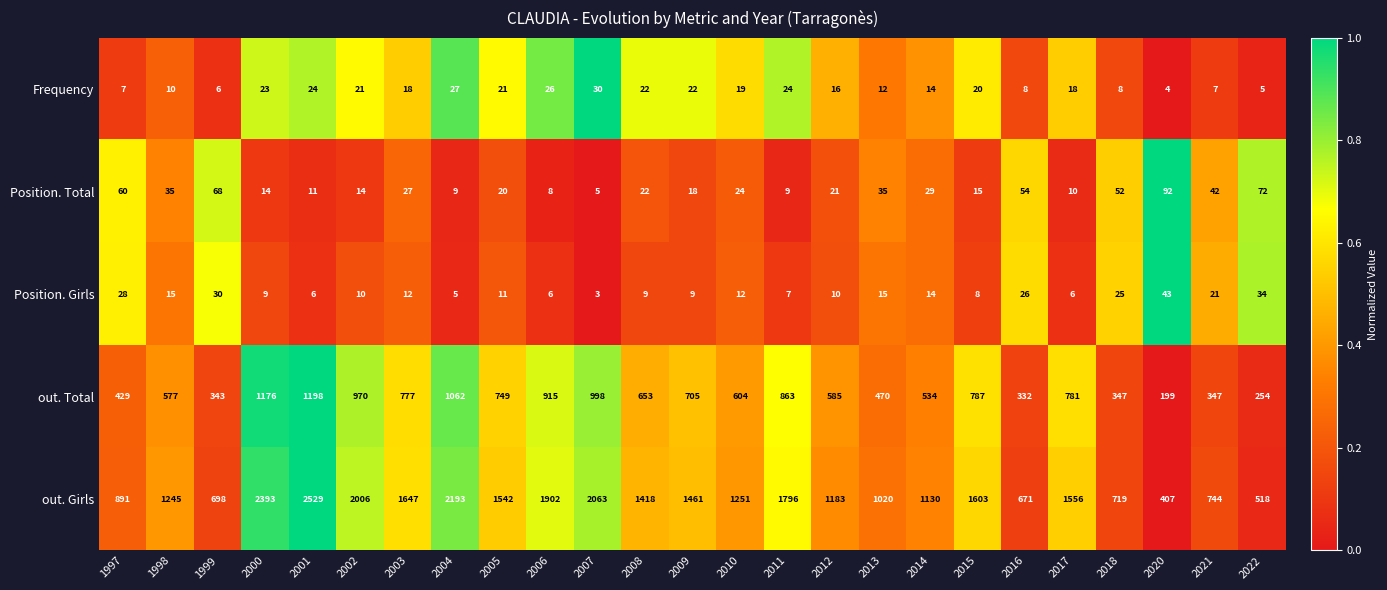

Where does the Position. Girls series first go above 11?

1997